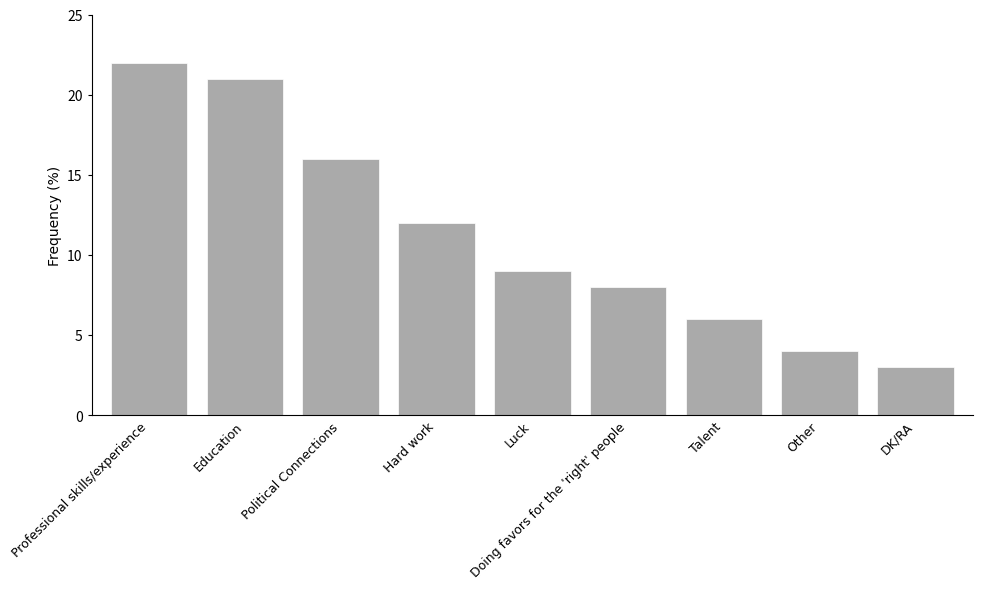

How many bars are there in total?

9